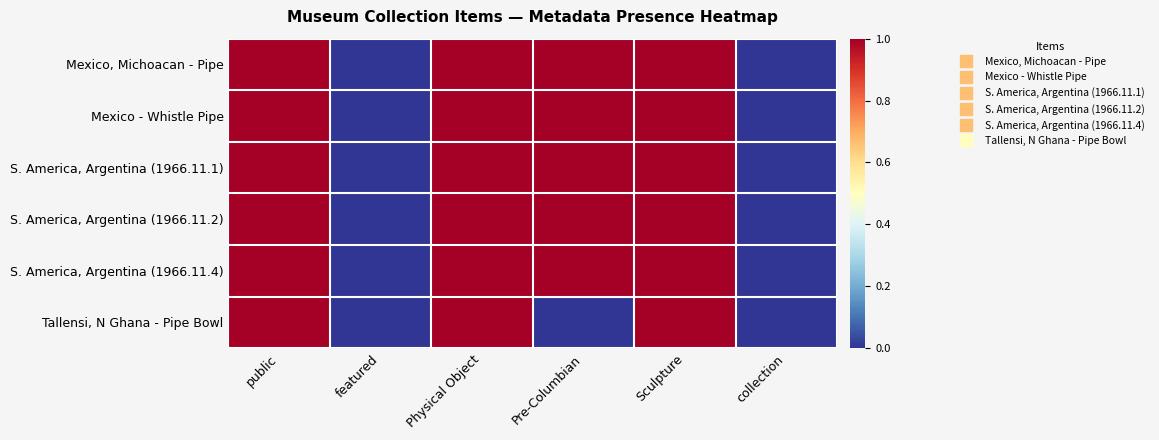

Between featured and public, which is larger?

public